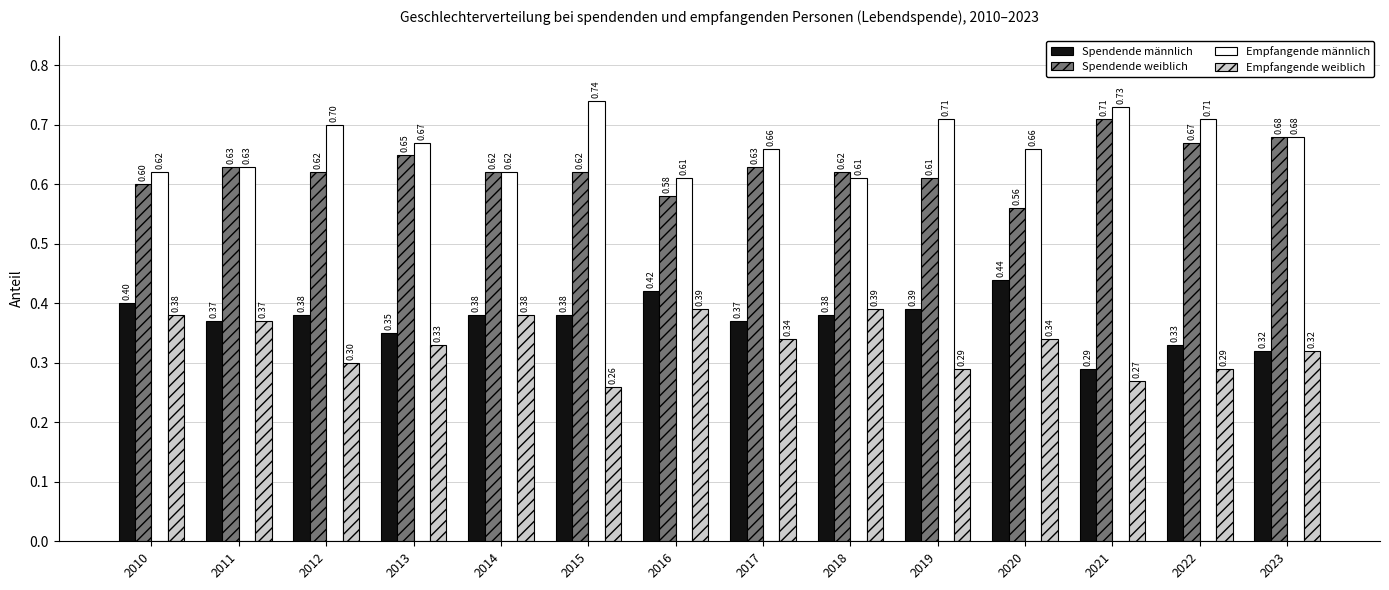

The value of Spendende weiblich at 2023 is 0.9. True or false?

False